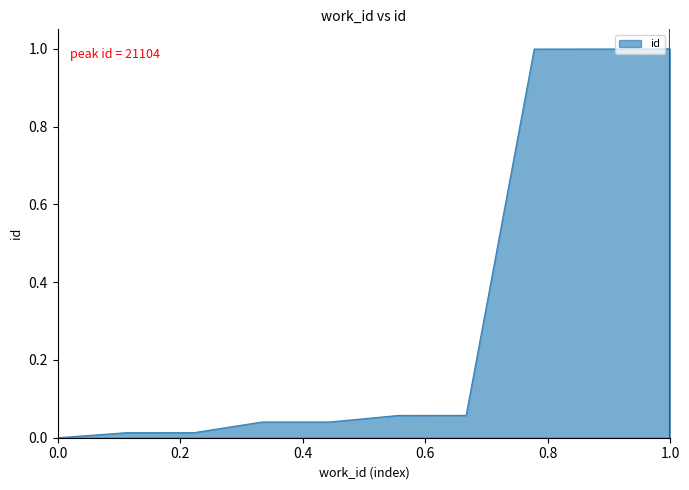

Does the chart have visible grid lines?

No